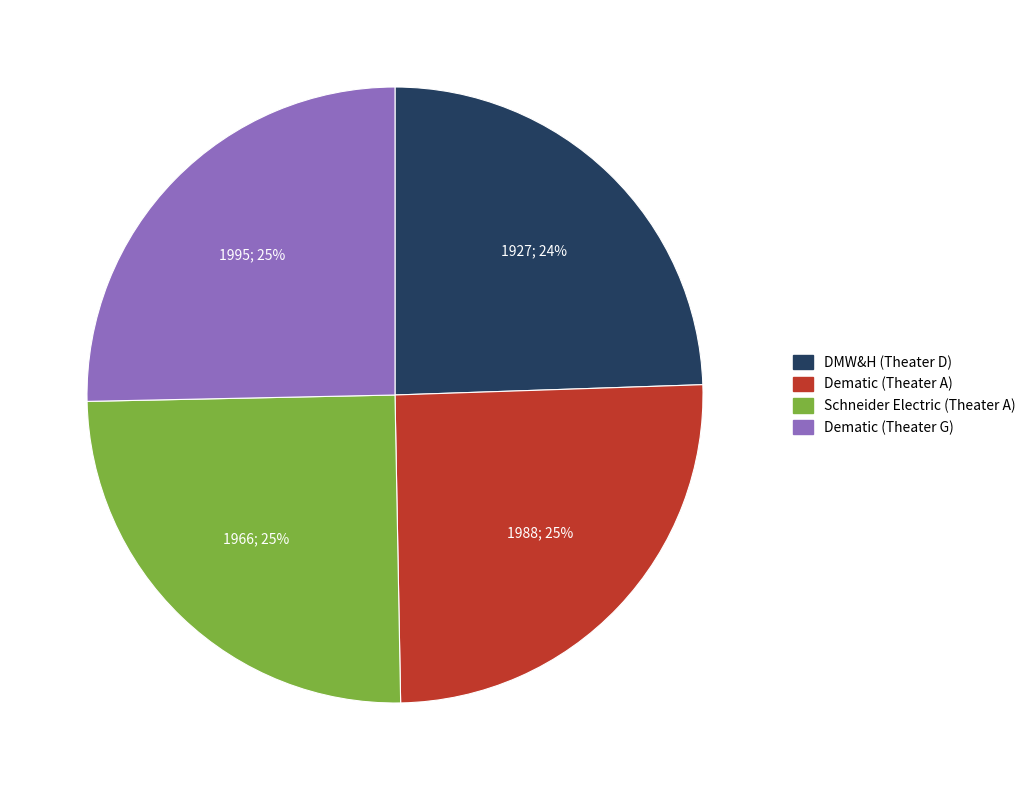

Does Dematic (Theater G) represent more than half of the total?

No